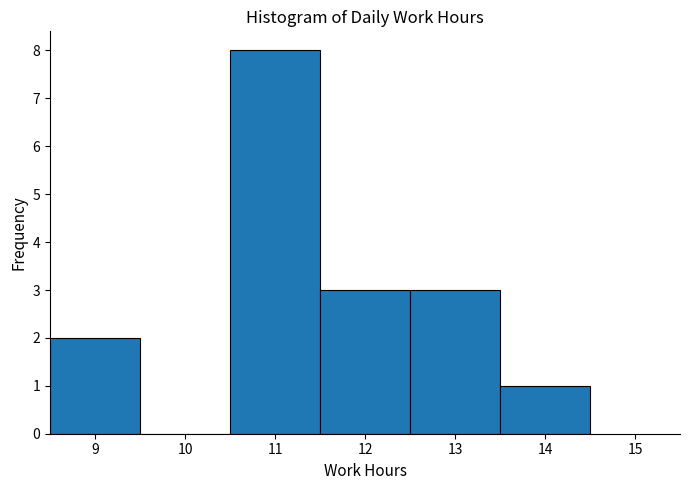

Reading left to right, list every bar in this chart as the range it spans on the x-axis followed by its height. The values are not printed on the chart, so give them approximately, as read against the axis.

8.5 to 9.5: 2
9.5 to 10.5: 0
10.5 to 11.5: 8
11.5 to 12.5: 3
12.5 to 13.5: 3
13.5 to 14.5: 1